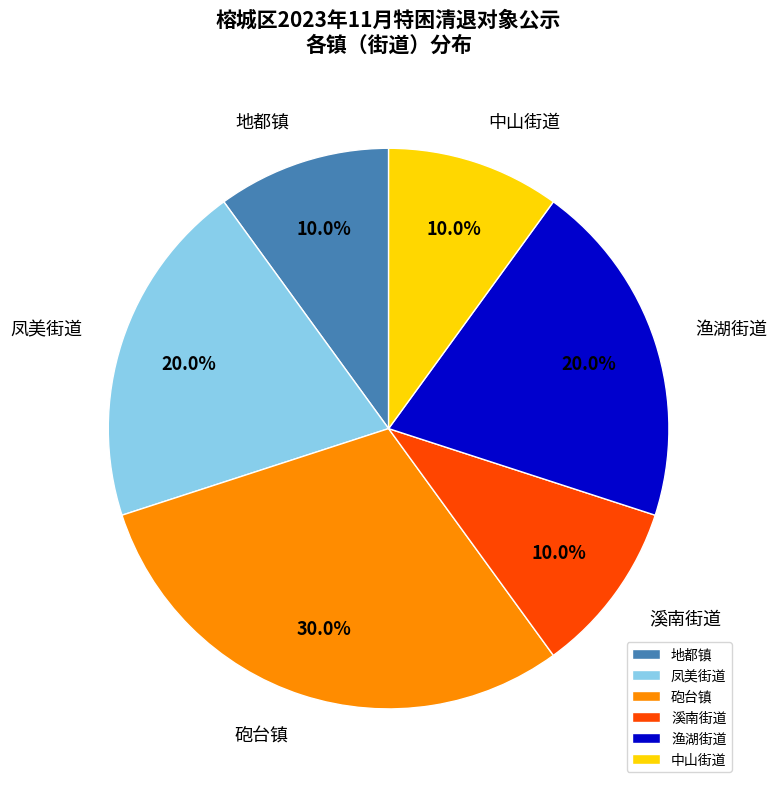

Which slice is the largest?

砲台镇